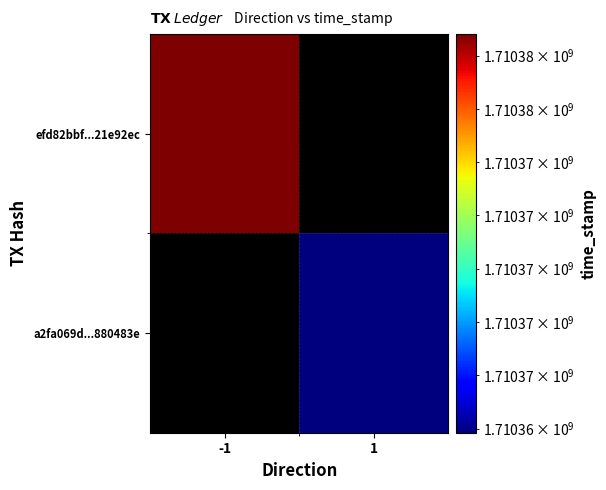

The efd82bbf...21e92ec series shows 2387350425.6 at -1. True or false?

False